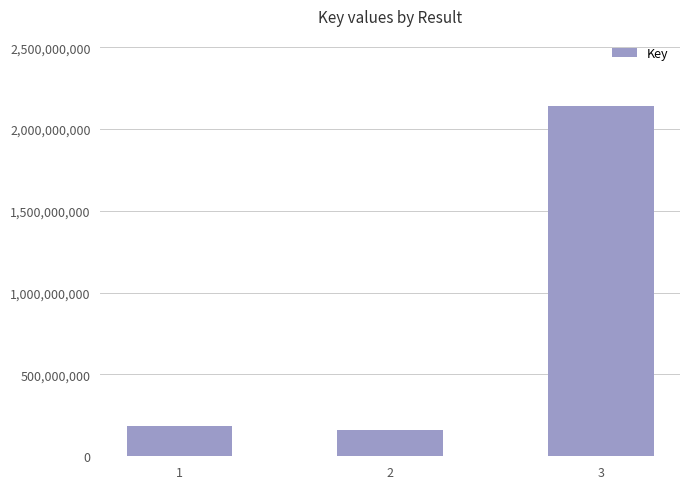

How many bars are there in total?

3